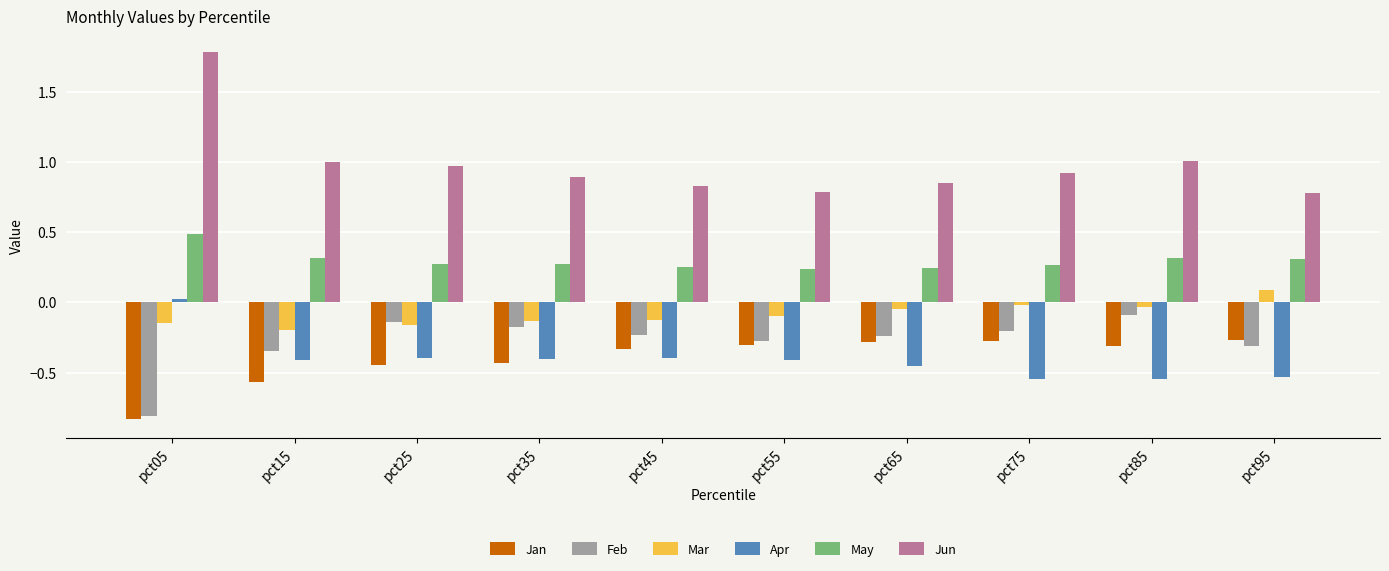

Which series has the largest total across all categories?

Jun